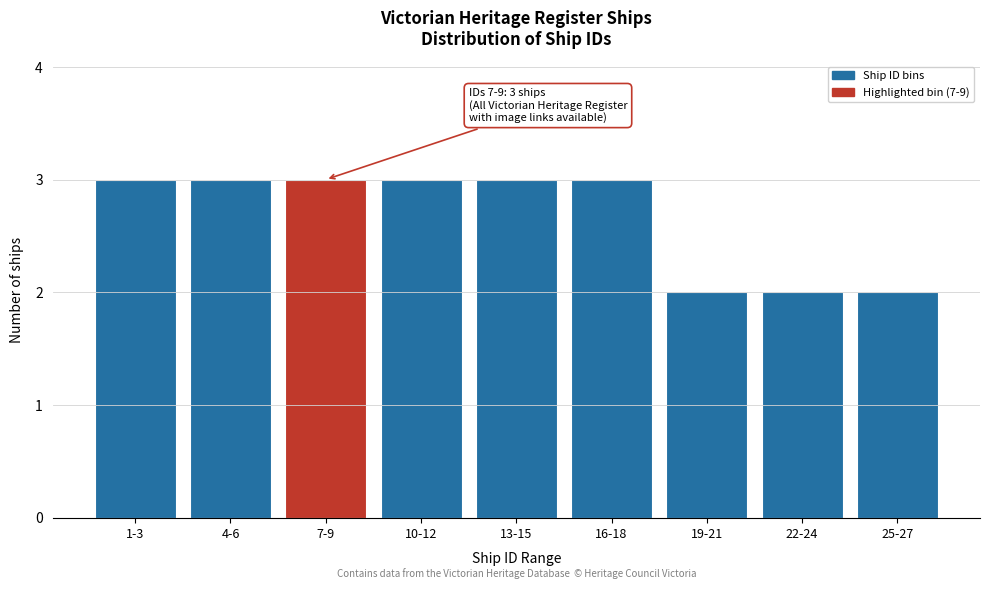

Reading right to left, transcribe all the data shown in this chart.

2	2	2	3	3	3	3	3	3